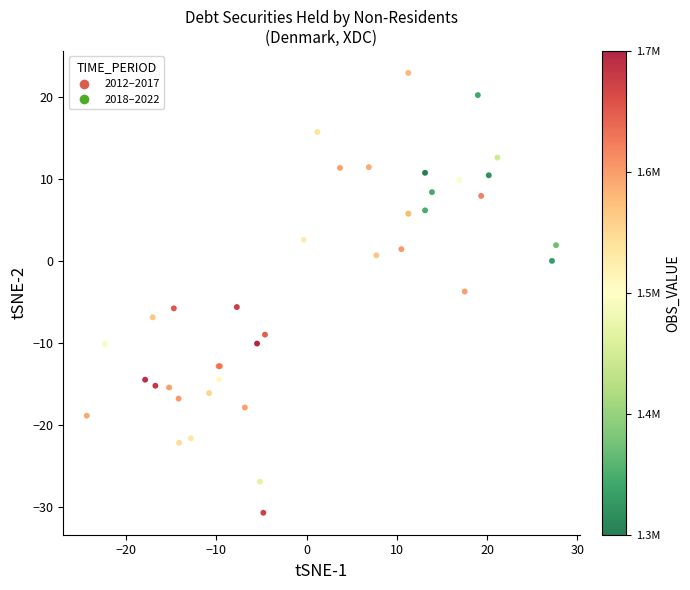

What Y value in the scatter plot is closest to -3?

-3.7